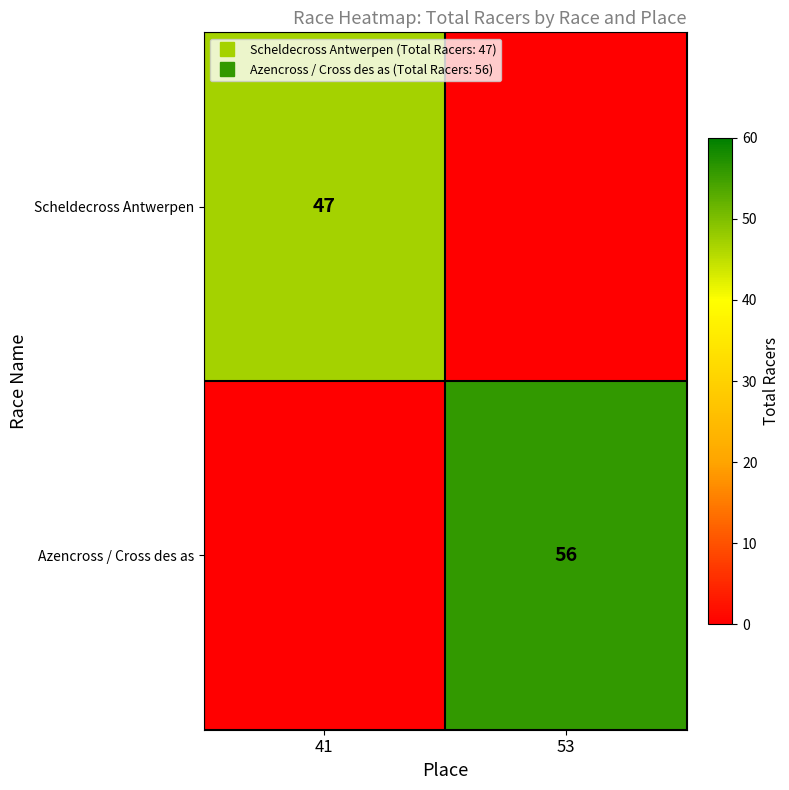

What is the highest value of the Scheldecross Antwerpen series?

47